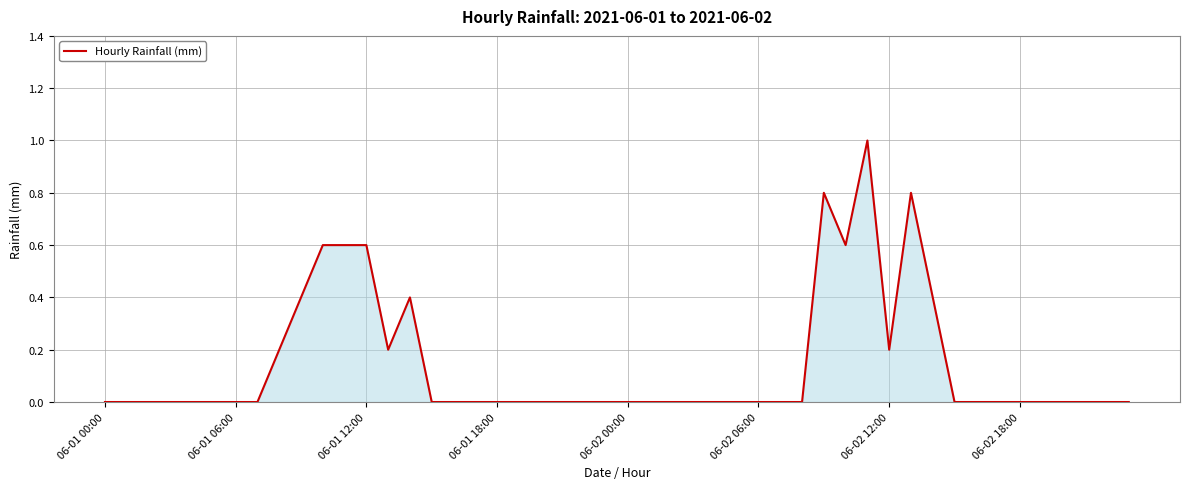

True or false: the data has more than 0 interior local peaks.

True